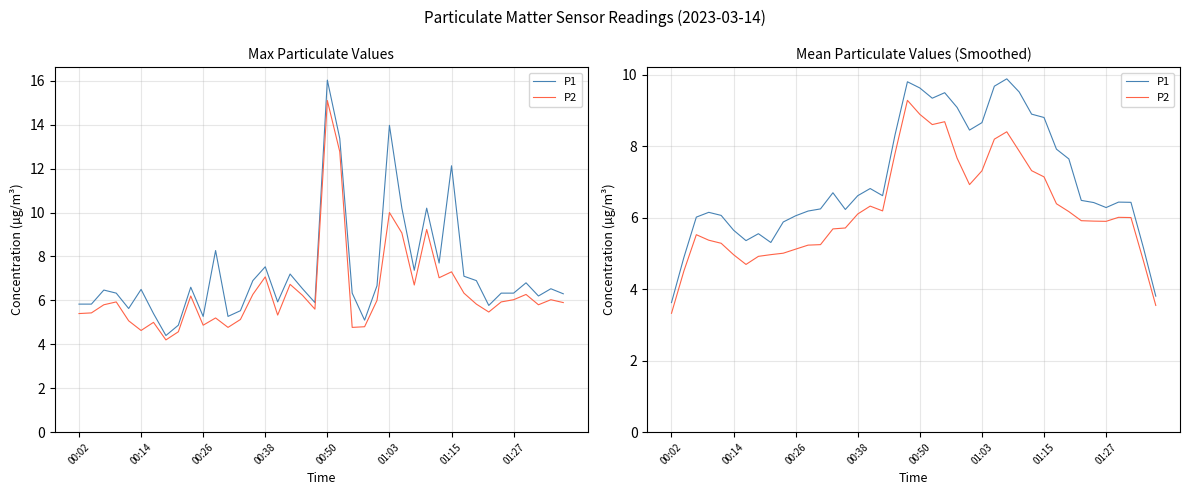

How many data points in P2 are less than 6?

20